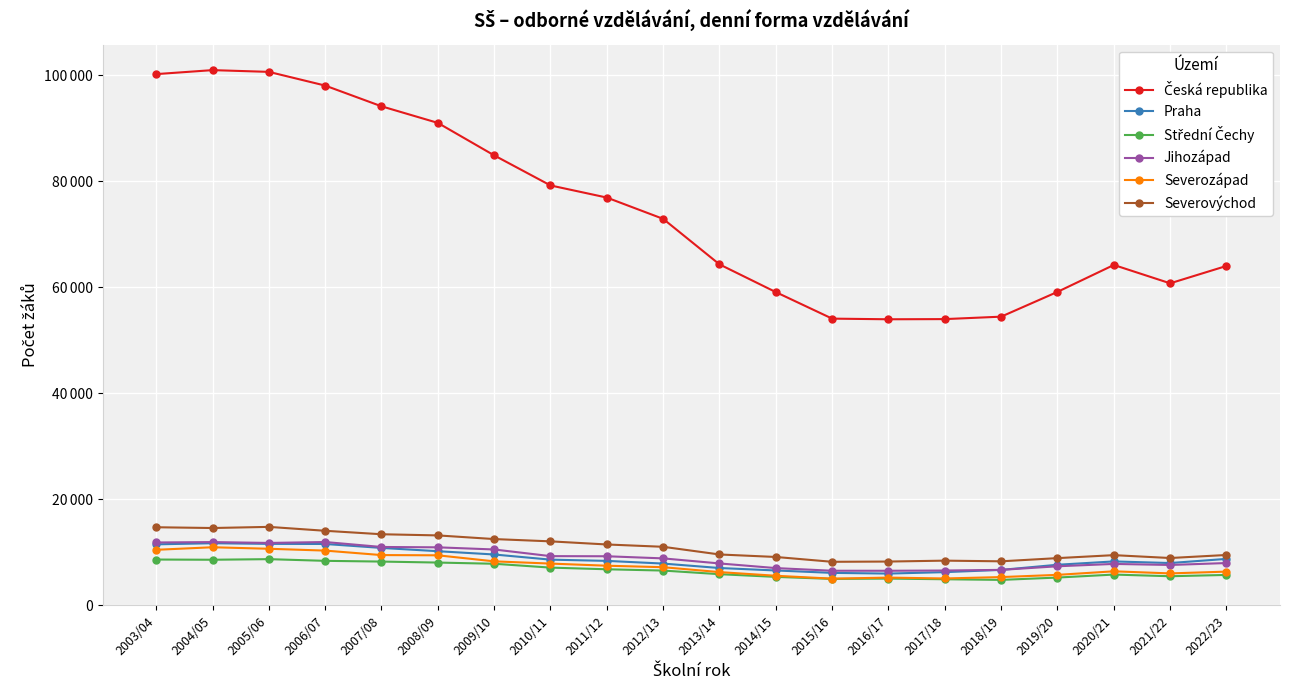

Is this an area chart (filled region under the line)?

No